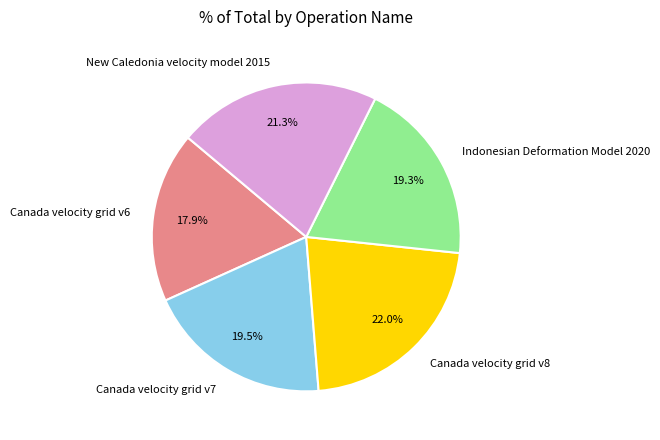

To the nearest percent, what is the combined percentage of Canada velocity grid v7 and New Caledonia velocity model 2015?

41%